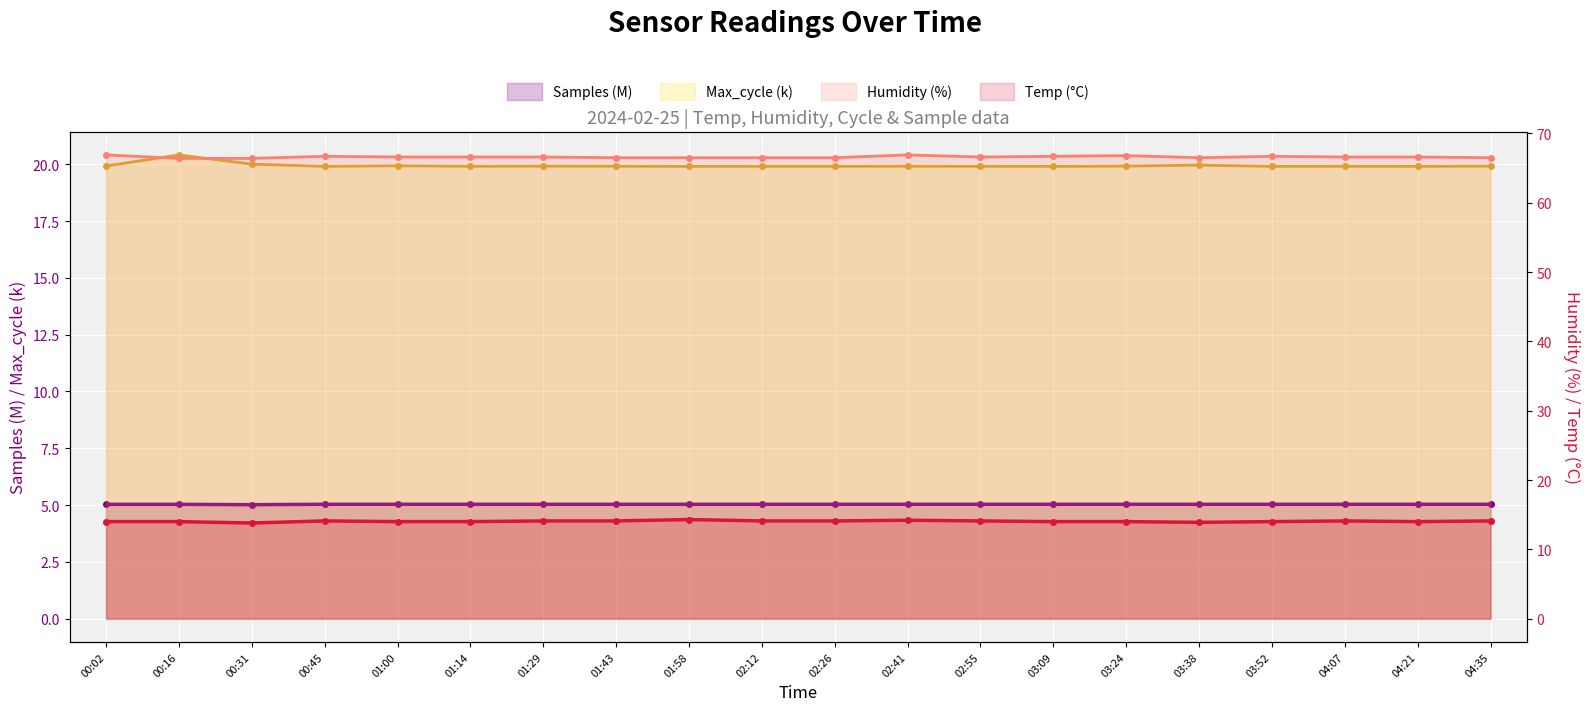

What is the label of the 6th point from the left?

01:14